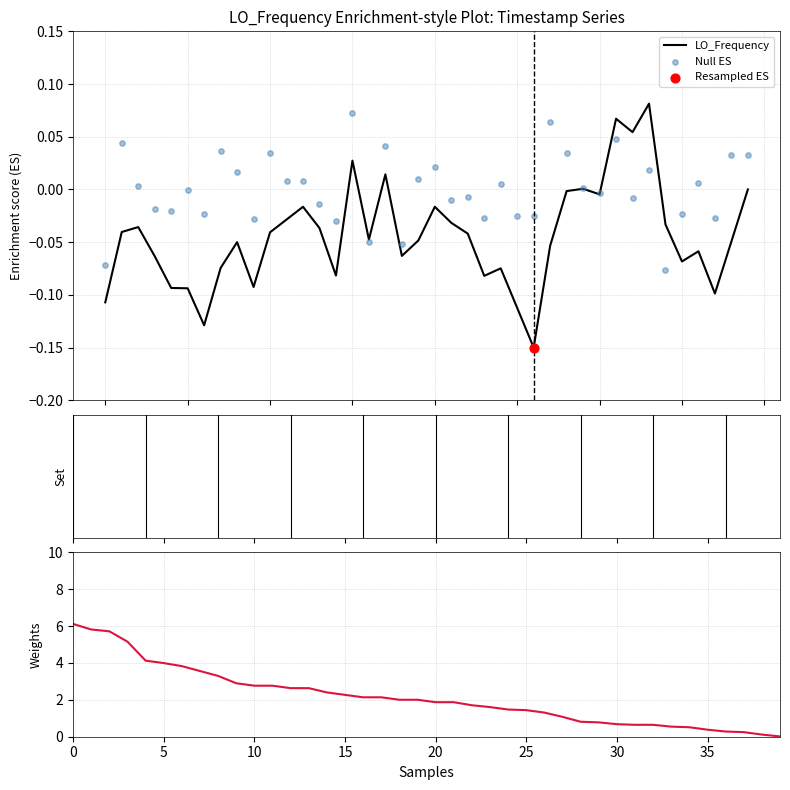

Which series has the largest total across all categories?

LO_Frequency weights